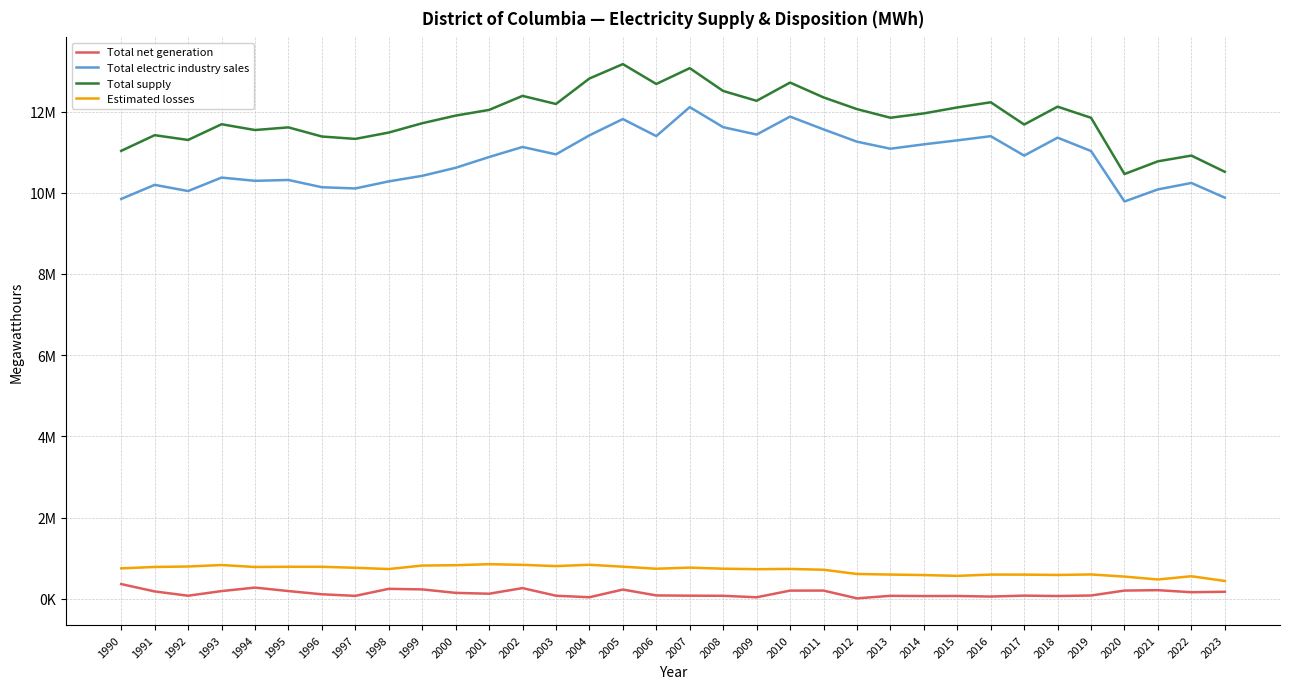

What is the value of the Total net generation point at the 20th from the left?

35499